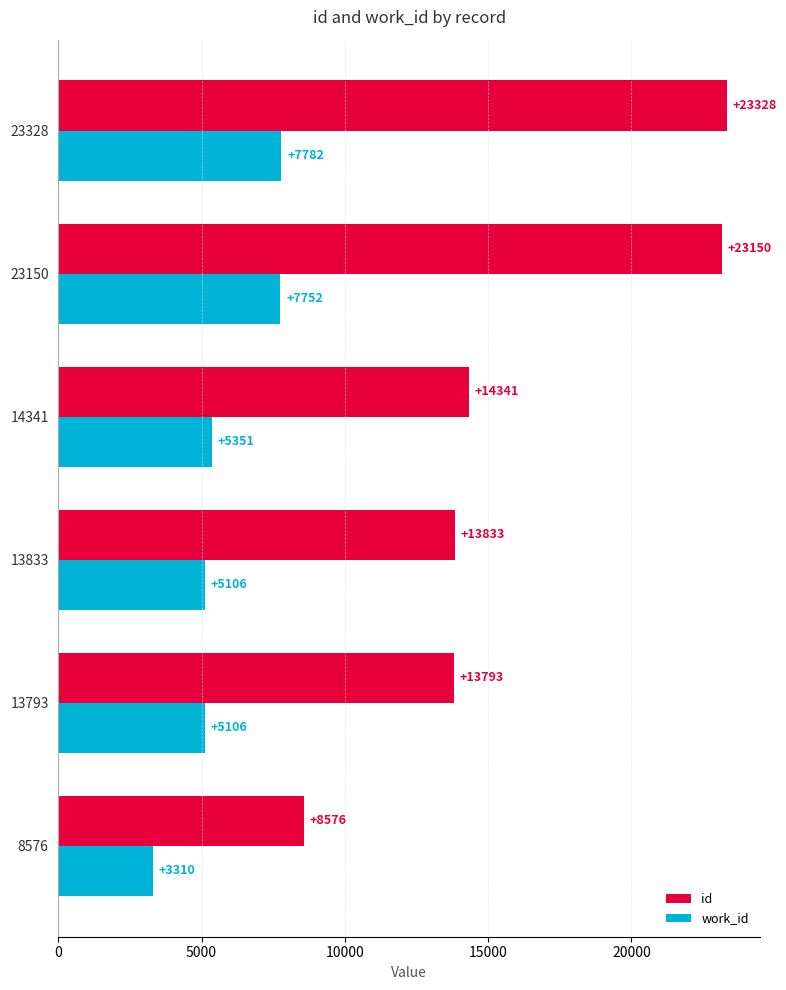

Count the number of categories in the chart.

6